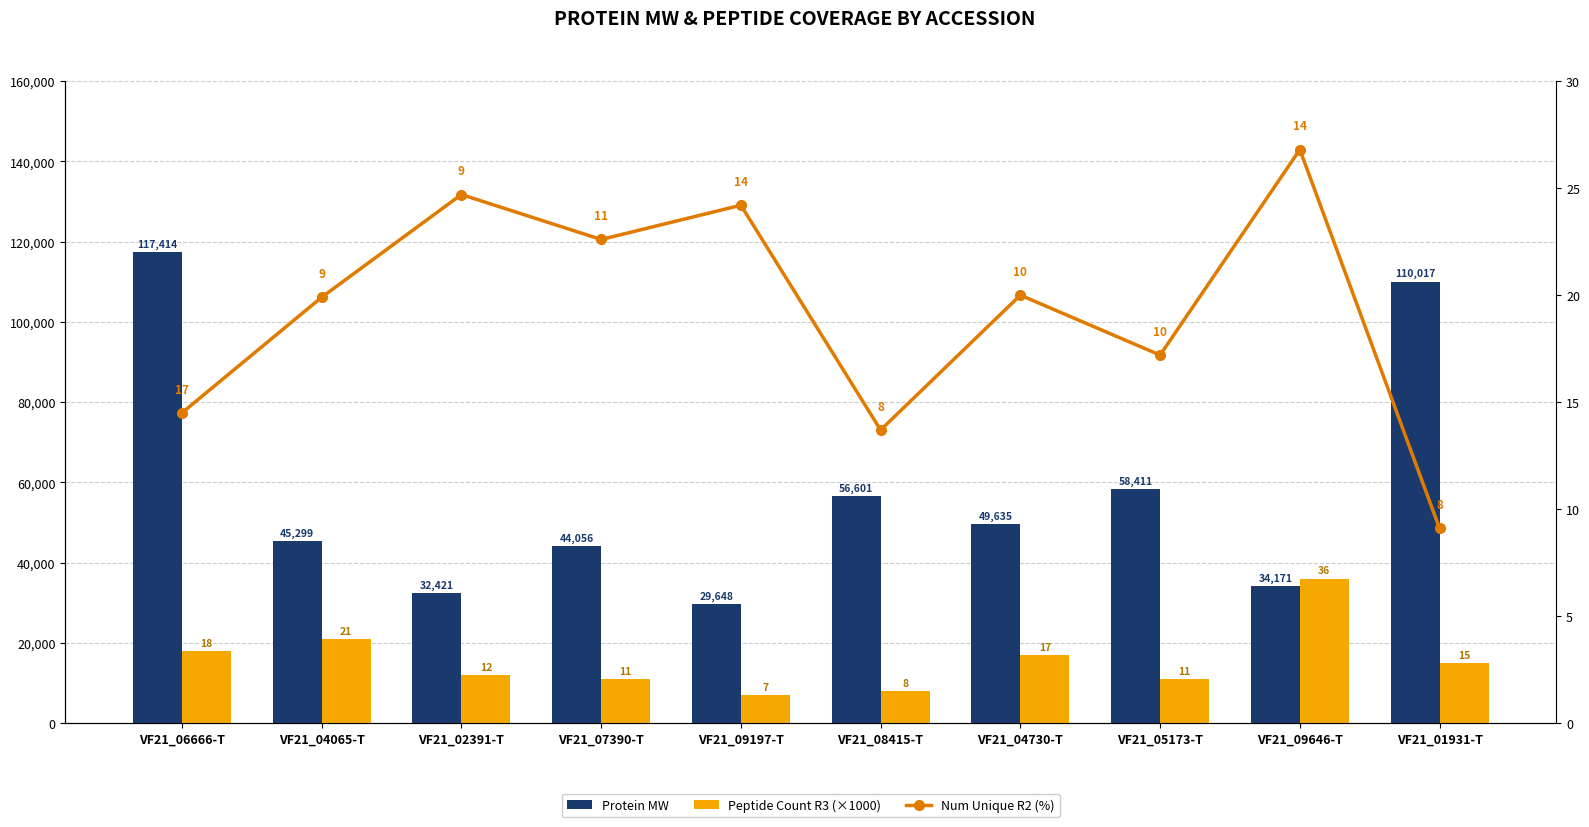

What is the approximate value of Peptide Count R3 (×1000) at VF21_01931-T?

15000.0